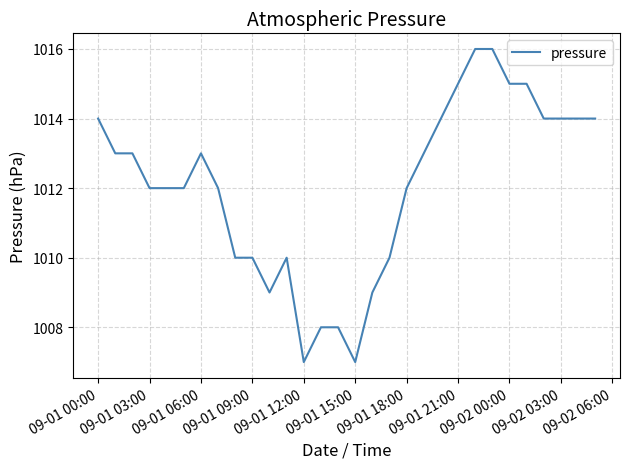

How many values are below 1013?

15